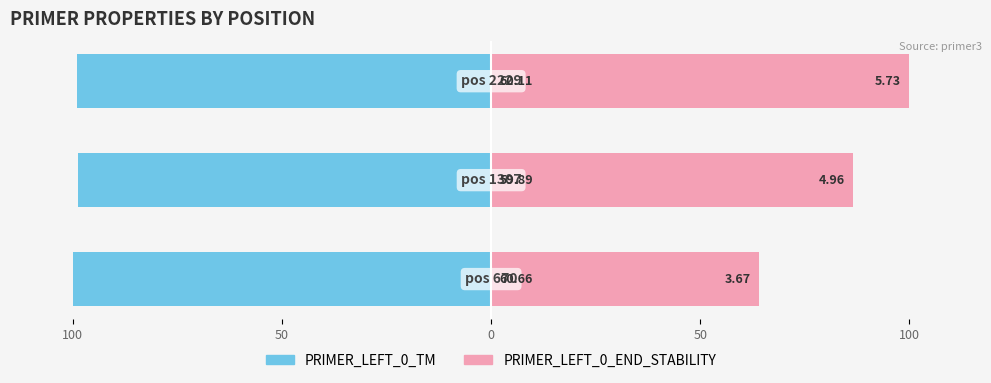

What is the smallest value displayed?

-100.0